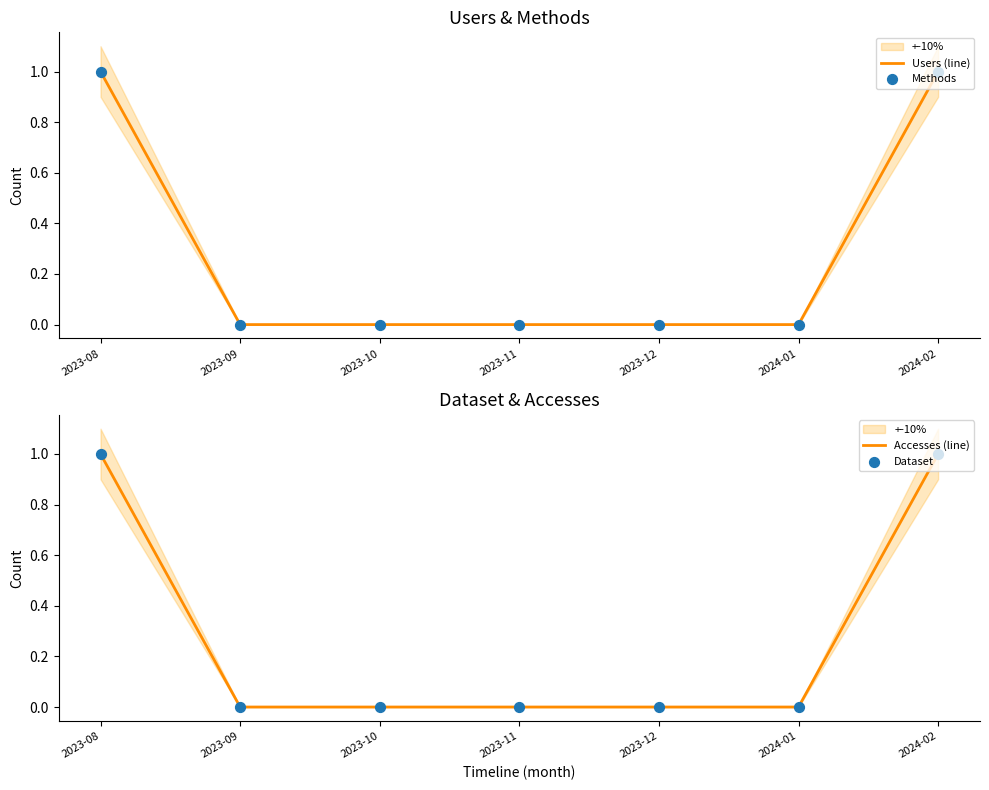

What is the total value across all series at 2024-02?

4